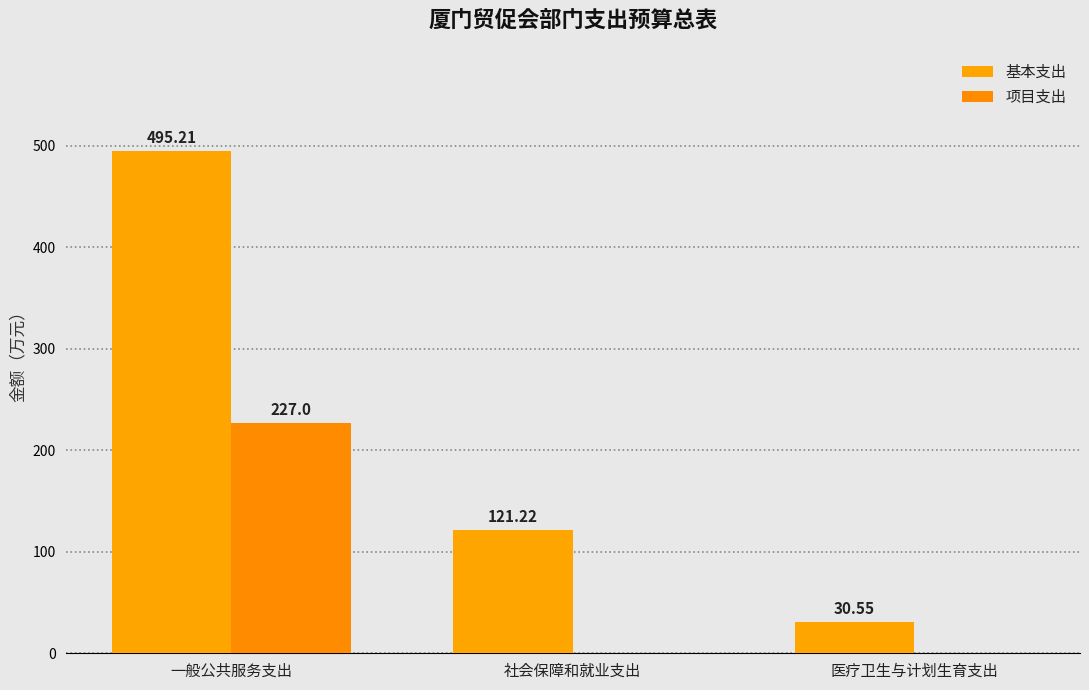

What is the spread (max minus min) of values at 医疗卫生与计划生育支出?

30.6